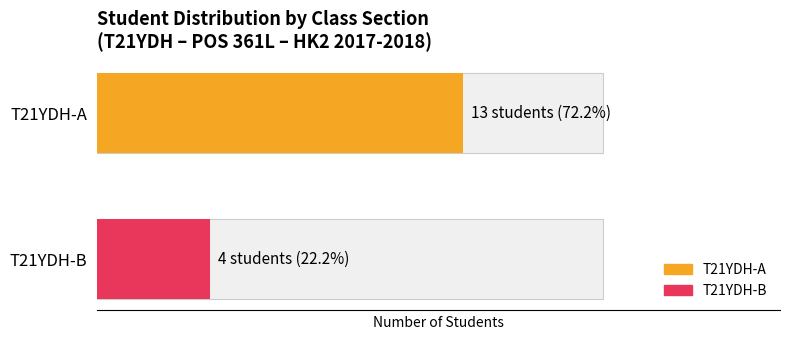

How many series are shown in this chart?

2